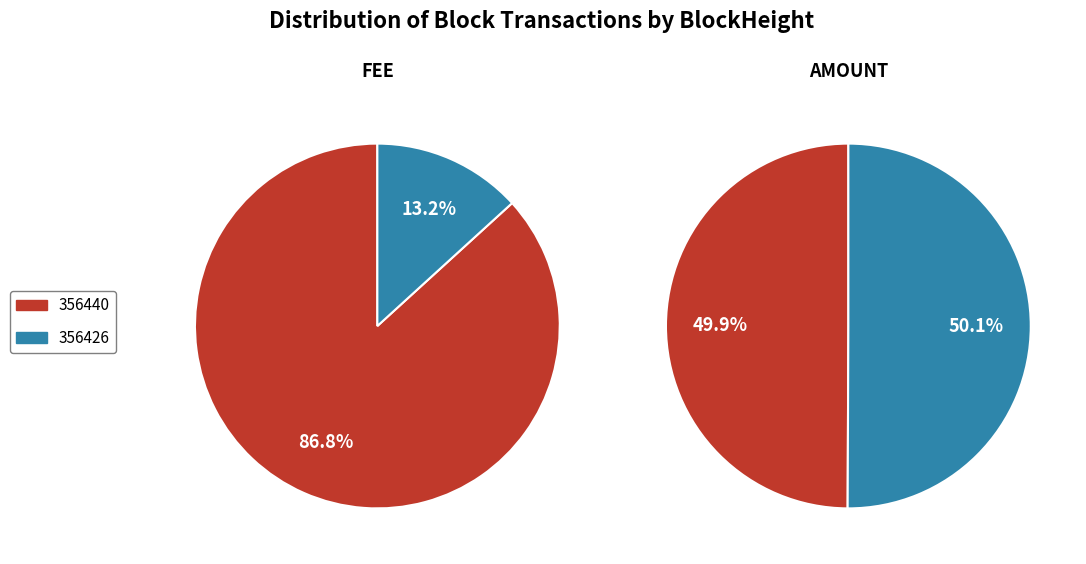

Rank the series by their maximum value, from lowest to highest.

Fee, Amount